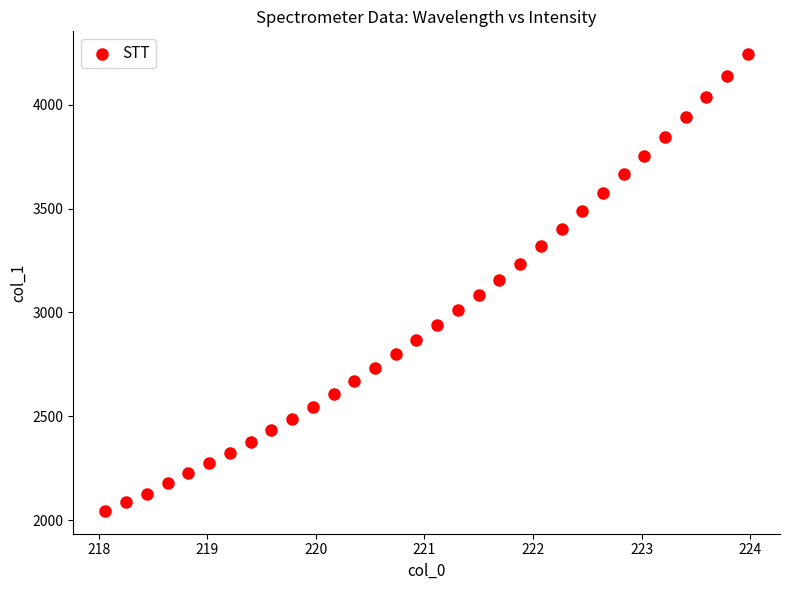

What is the range of Y values (max minus min)?

2199.8